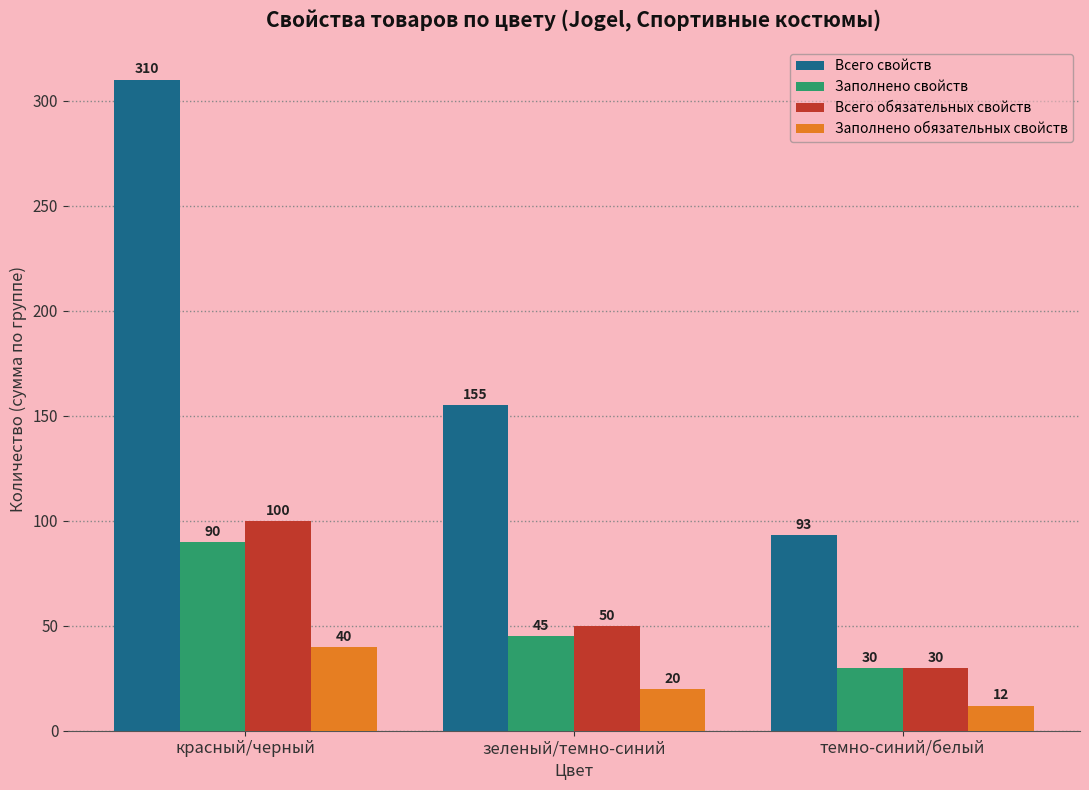

Count the number of categories in the chart.

3